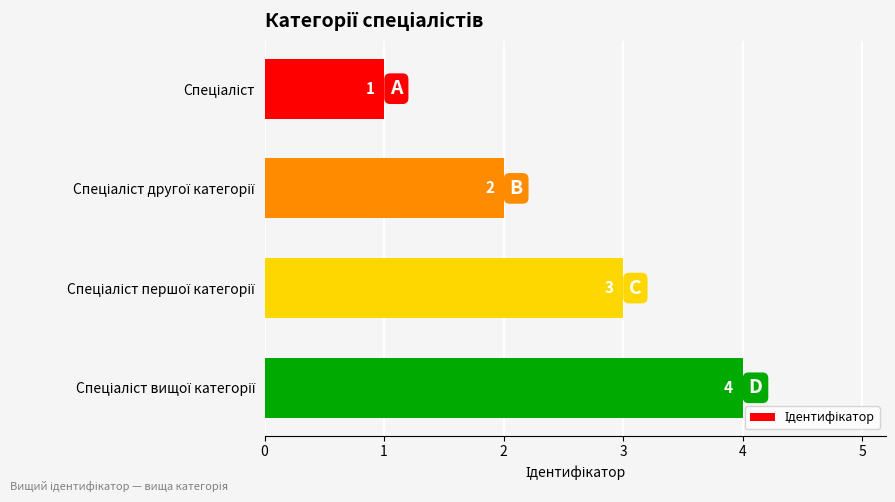

Count the values in the range 2 to 4.

3